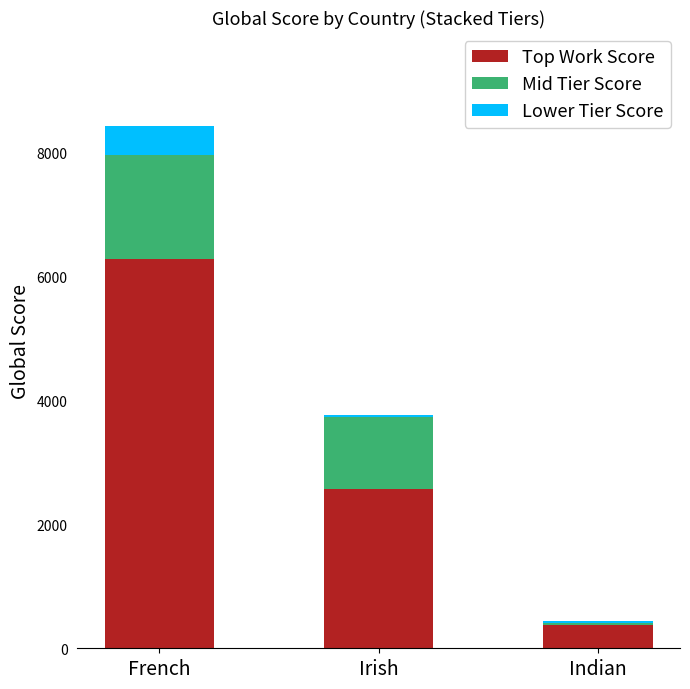

The value of Top Work Score at French is 3248. True or false?

False